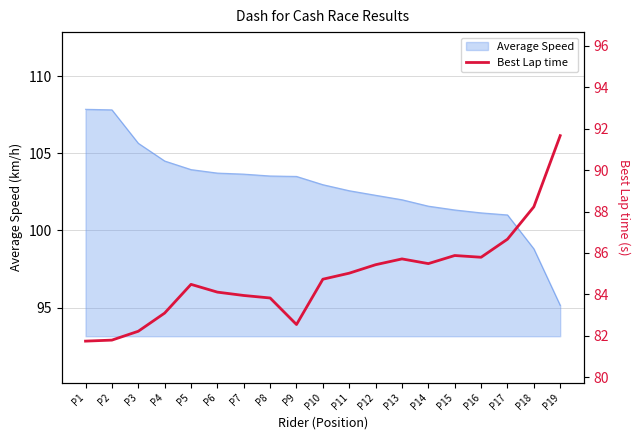

What is the maximum value for Average Speed?

107.9